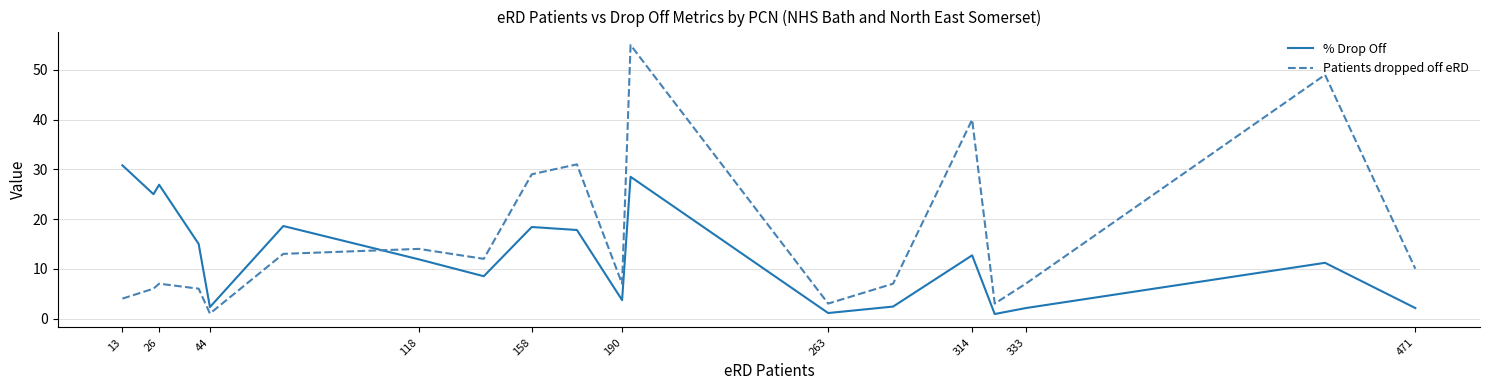

In Patients dropped off eRD, how many points are higher than both neighbors (excluding endpoints)?

6